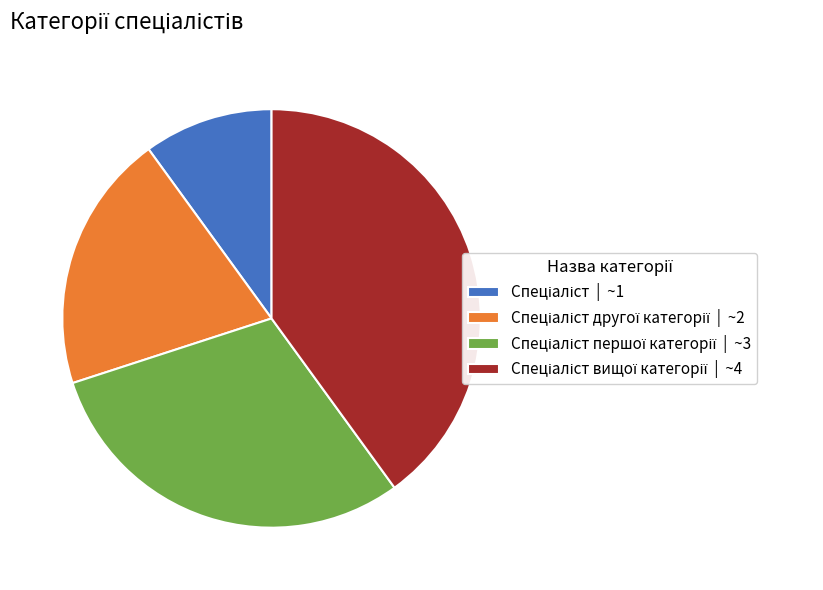

Is there any slice that represents more than half of the pie?

No